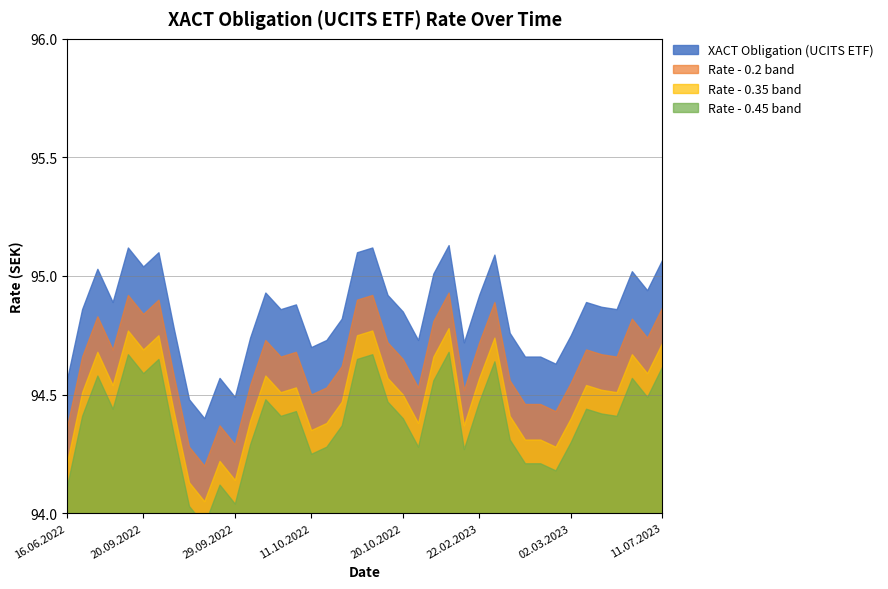

Rank the categories by value from highest to lowest.

27.12.2022, 17.10.2022, 22.06.2022, 22.09.2022, 14.10.2022, 23.02.2023, 11.07.2023, 20.09.2022, 20.06.2022, 08.03.2023, 24.10.2022, 09.03.2023, 03.10.2022, 22.02.2023, 19.10.2022, 21.06.2022, 03.03.2023, 10.10.2022, 06.03.2023, 07.10.2022, 17.06.2022, 07.03.2023, 20.10.2022, 13.10.2022, 23.09.2022, 24.02.2023, 02.03.2023, 30.09.2022, 12.10.2022, 21.10.2022, 21.02.2023, 11.10.2022, 28.02.2023, 27.02.2023, 01.03.2023, 28.09.2022, 16.06.2022, 29.09.2022, 26.09.2022, 27.09.2022